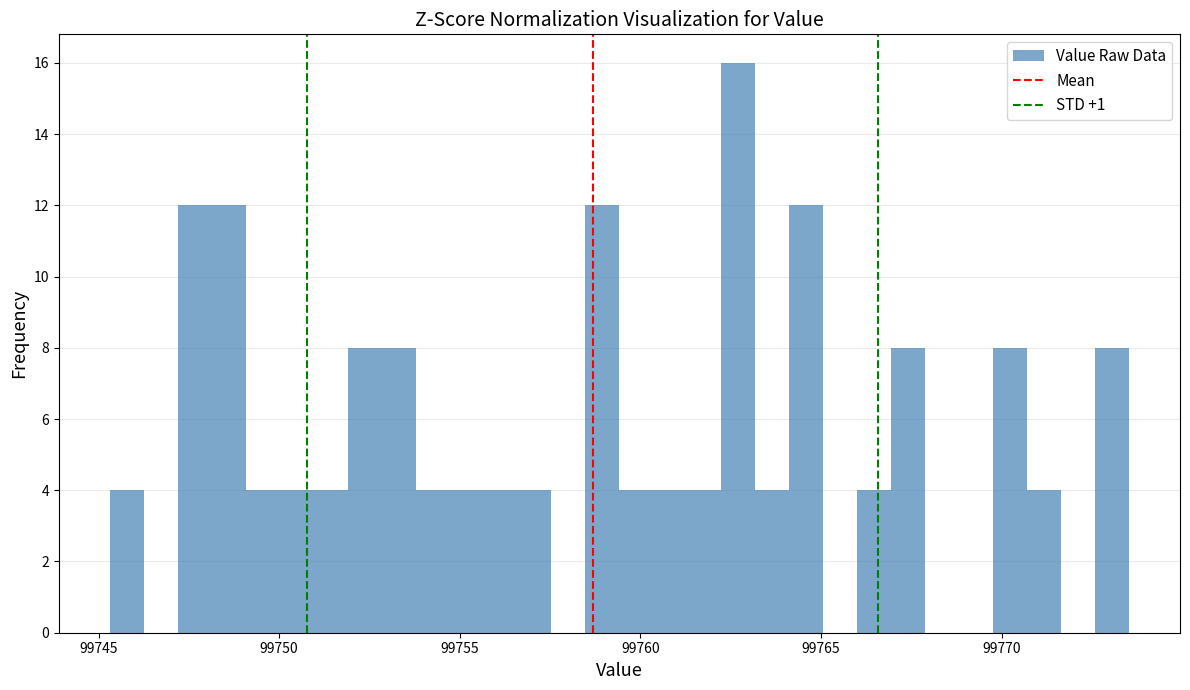

Read against the x-axis, roughly where is the centre of the tallest bar?

99762.5